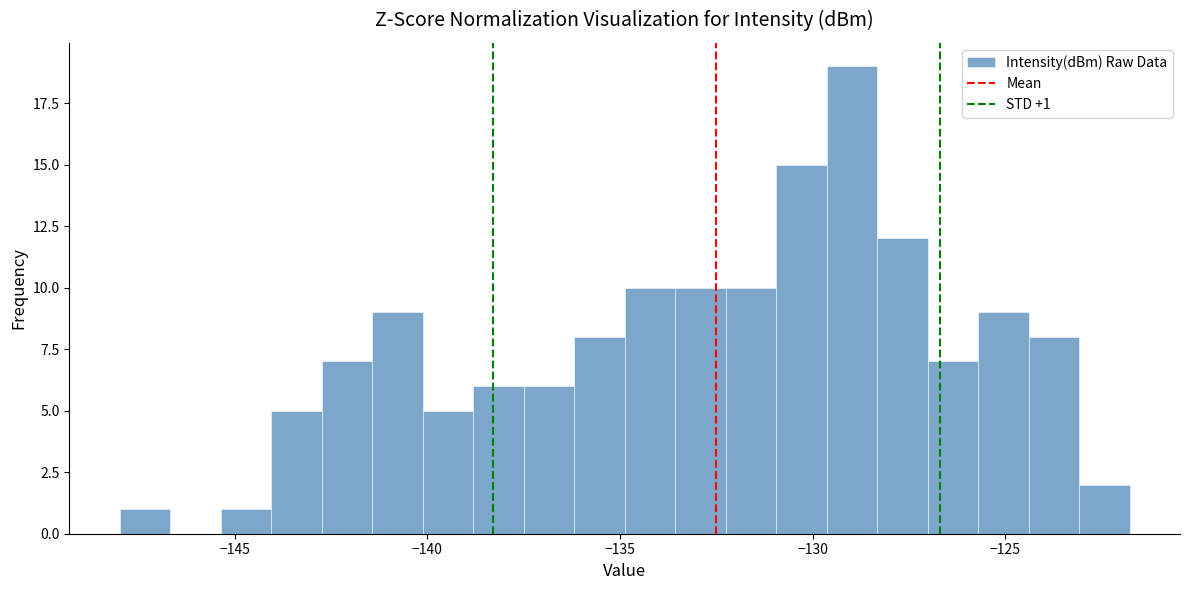

Read against the x-axis, roughly where is the centre of the tallest bar?

-129.0